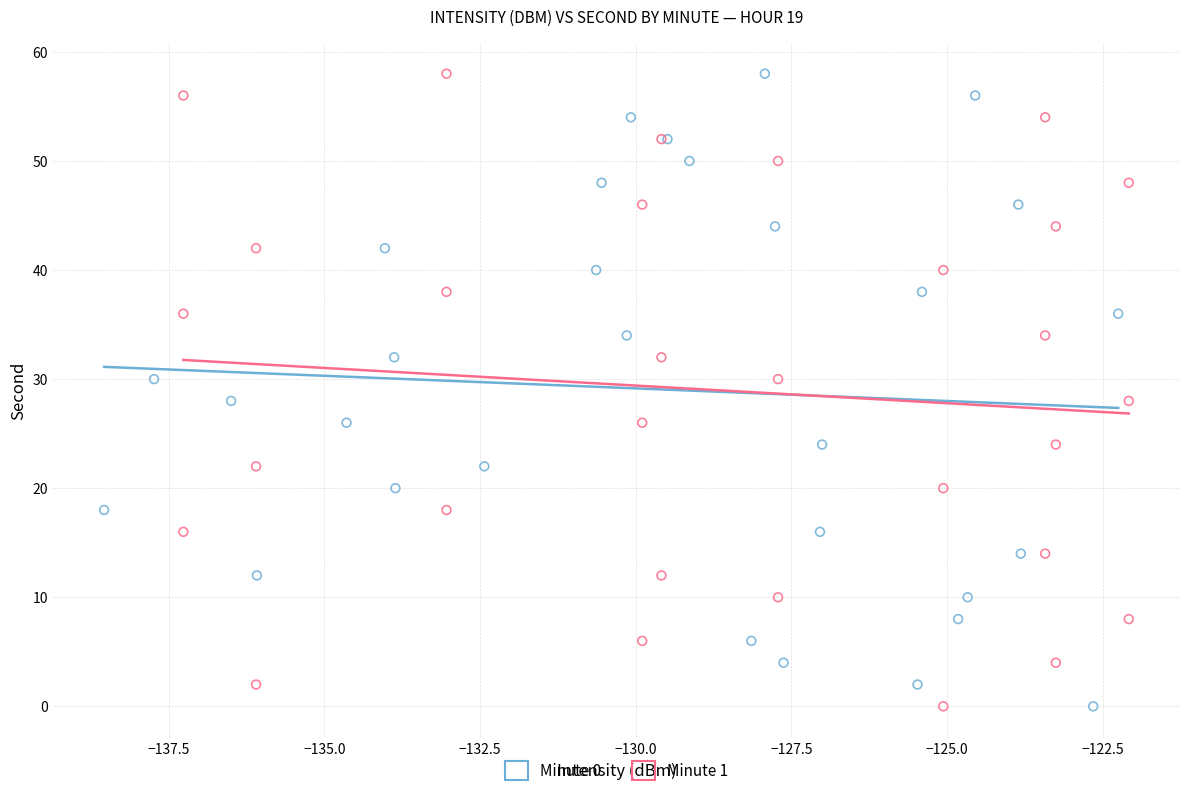

What are all the series names shown in the legend?

Minute 0, Minute 1